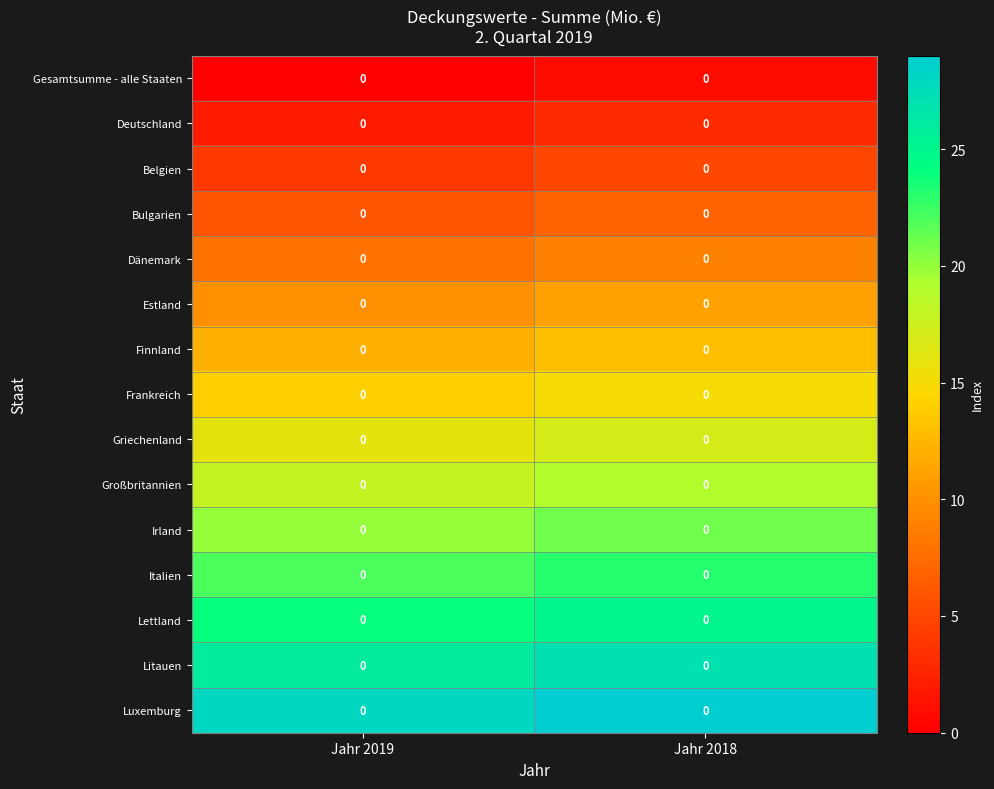

Read the Irland value at Jahr 2018.

21